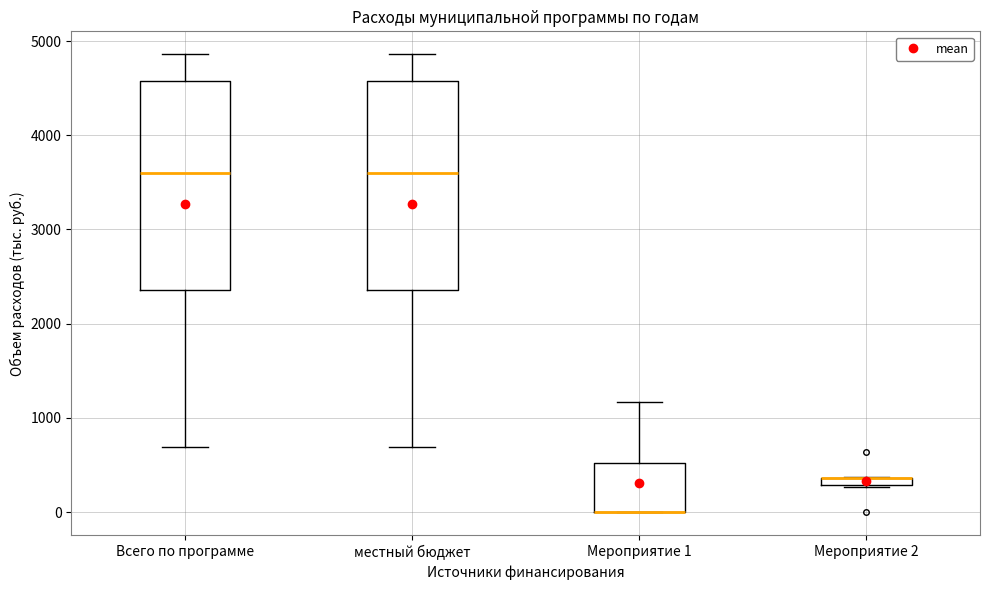

Where does the upper whisker of the box for местный бюджет end on the y-axis? The values are not printed on the chart, so give them approximately, as read against the axis.

4900